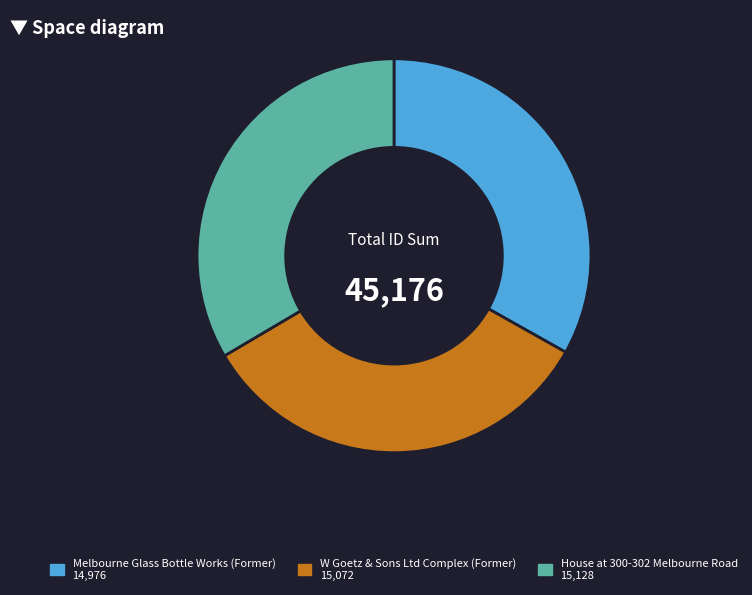

True or false: House at 300-302 Melbourne Road accounts for 33% of the total.

True